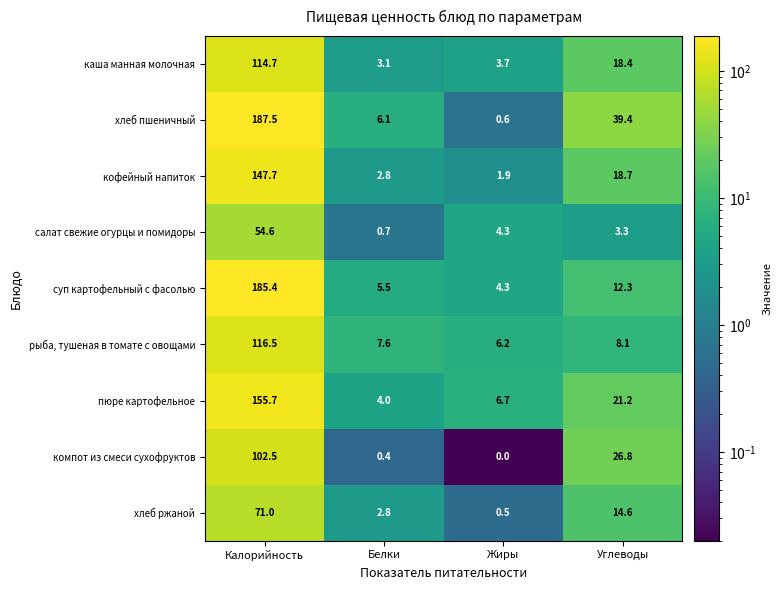

What is the difference between the second highest and second lowest values in the хлеб пшеничный series?

33.3